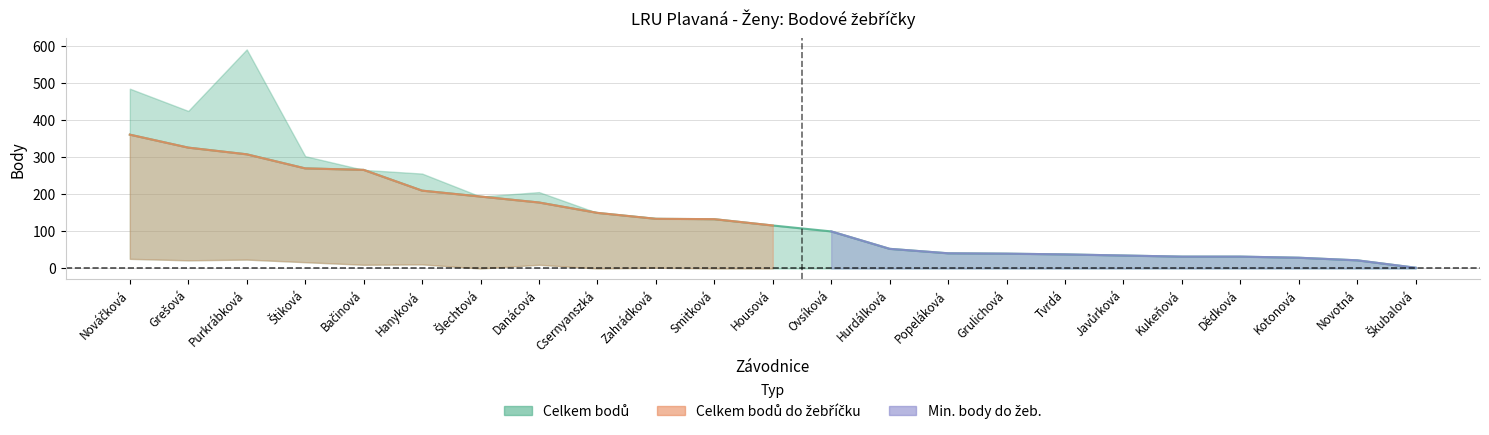

What position from the right is Tvrdá?

7